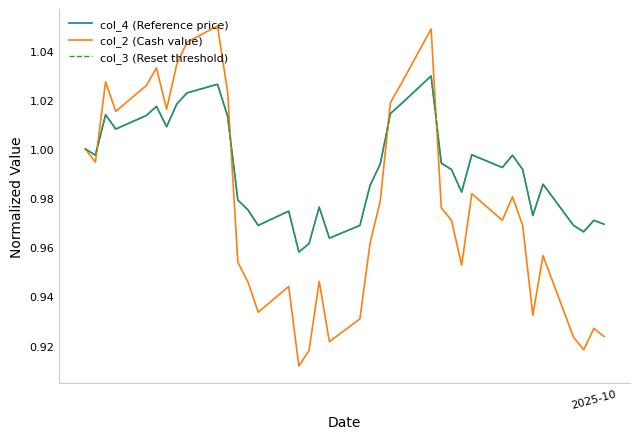

Which series has the widest spread of values?

col_2 (Cash value)